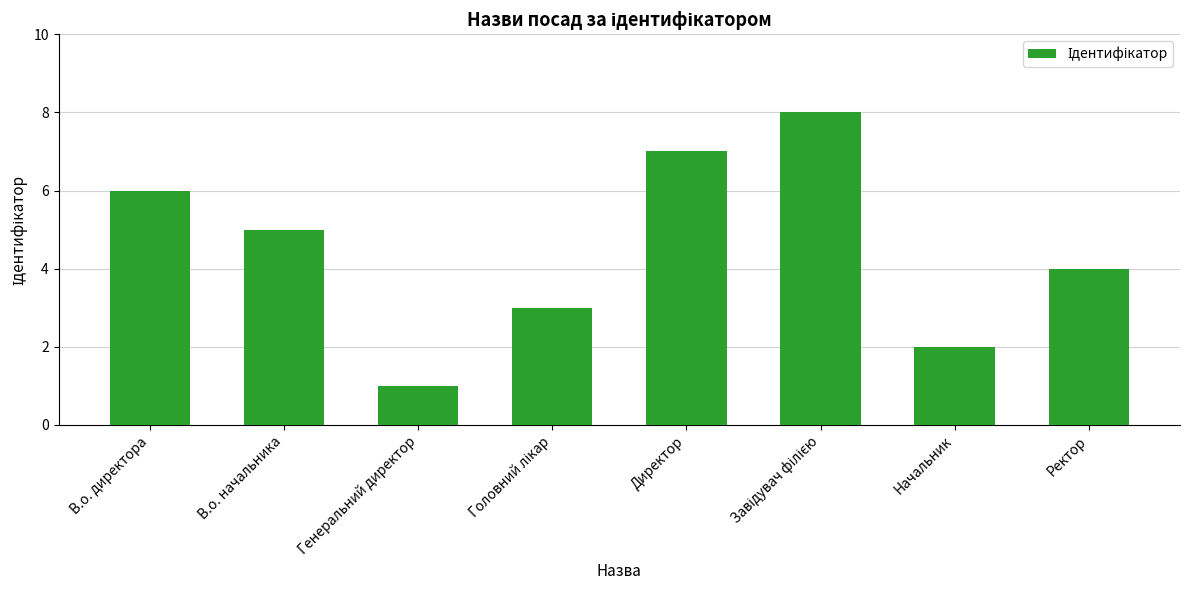

What value does the data have at Директор?

7